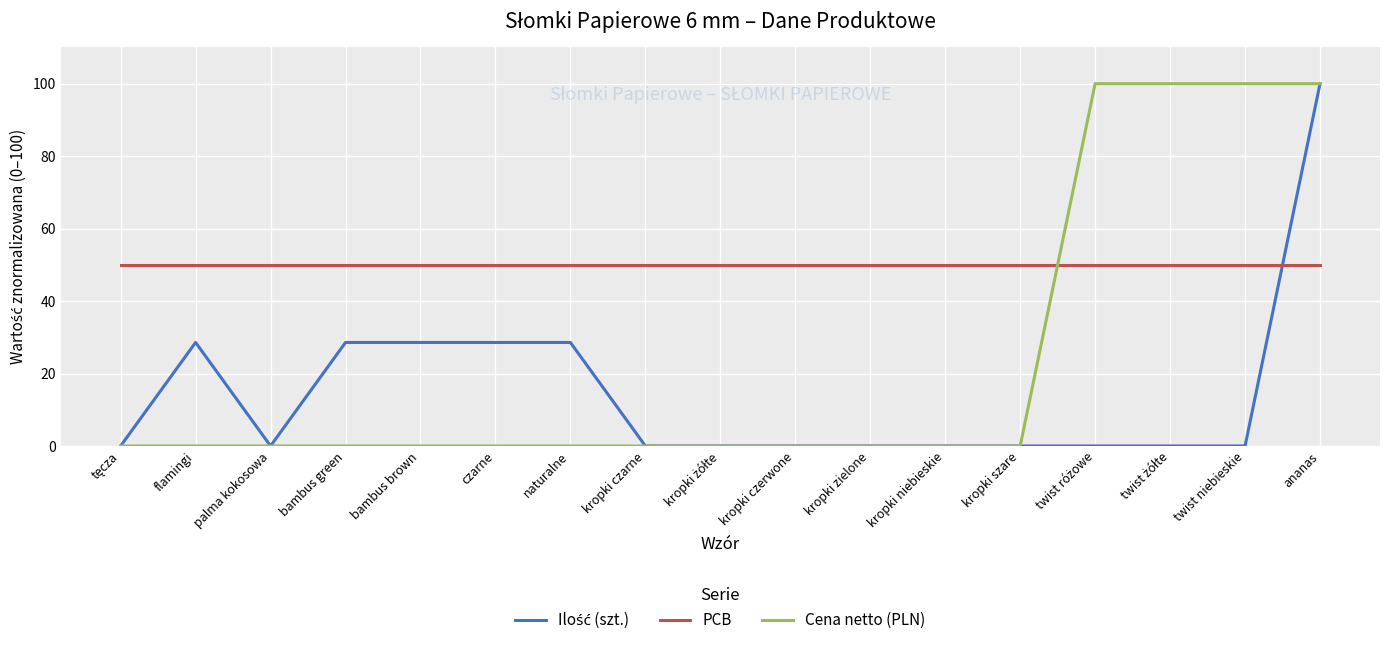

What position from the left is kropki zielone?

11